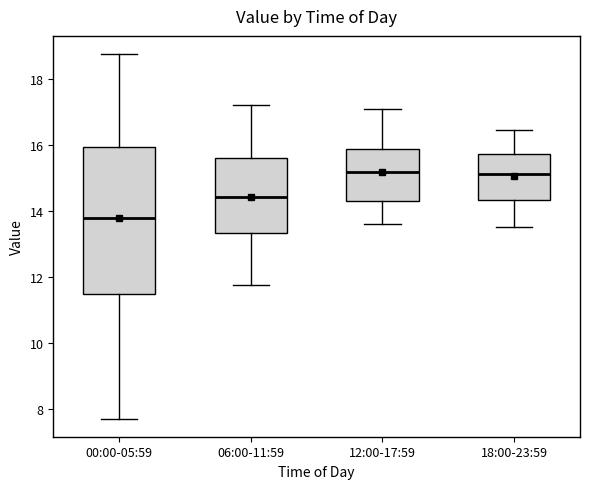

Where does the upper whisker of the box for 06:00-11:59 end on the y-axis? The values are not printed on the chart, so give them approximately, as read against the axis.

17.2